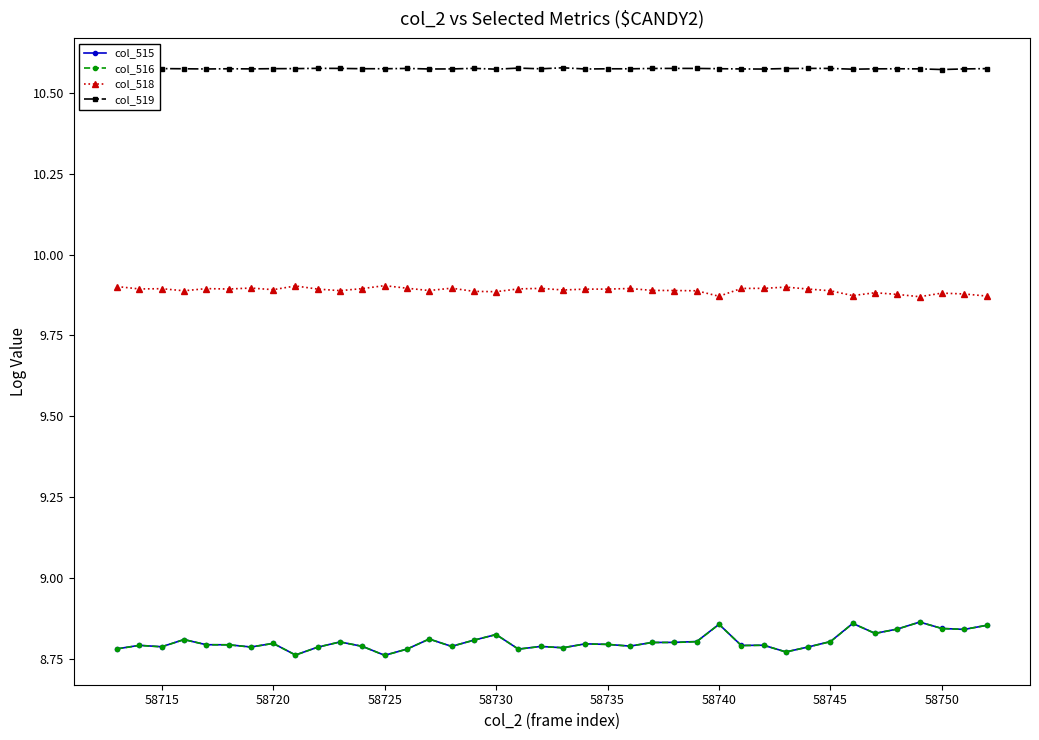

True or false: col_515 and col_518 cross at least once.

False